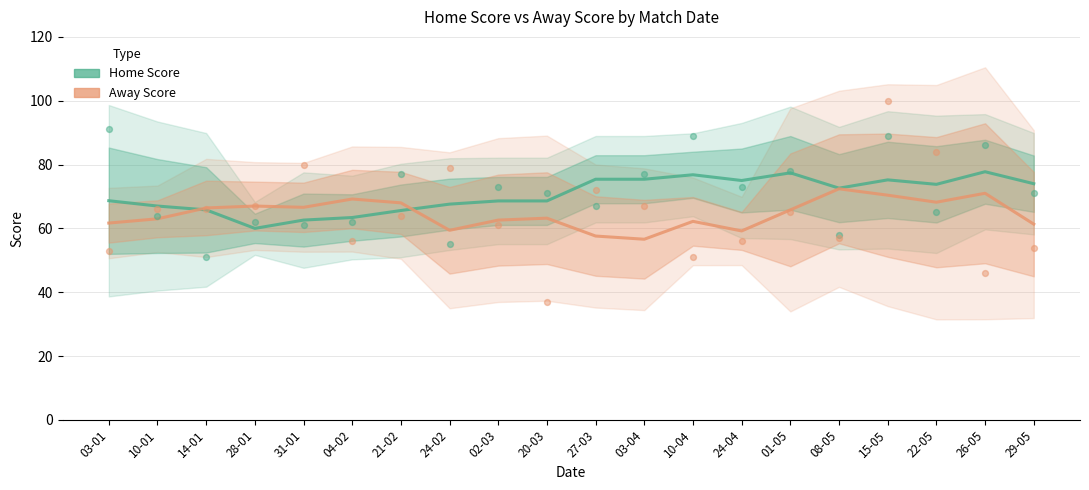

Is the value of Away Score at 21-02 greater than the value of Home Score at 26-05?

No